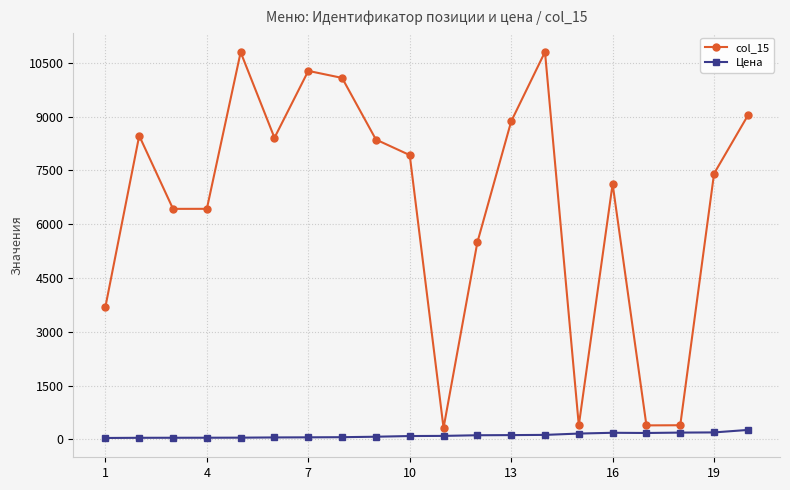

In col_15, how many points are higher than both neighbors (excluding endpoints)?

5